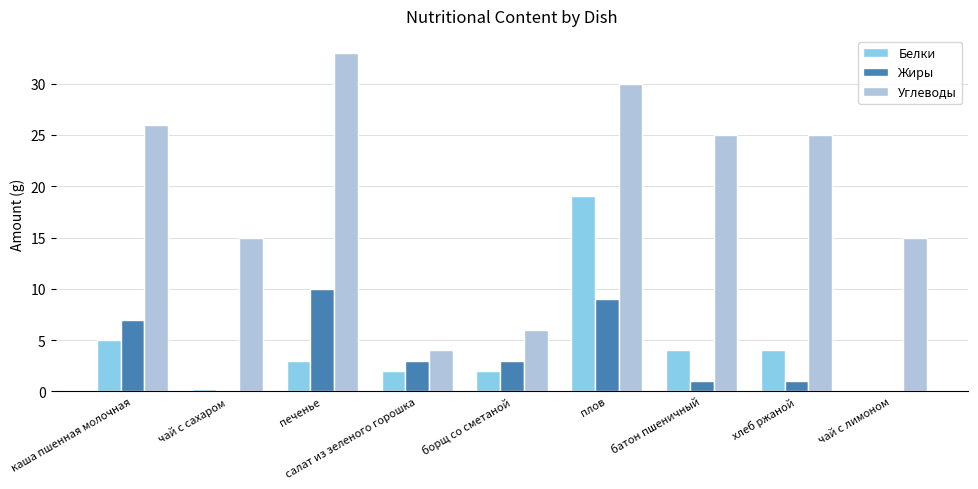

What are all the series names shown in the legend?

Белки, Жиры, Углеводы